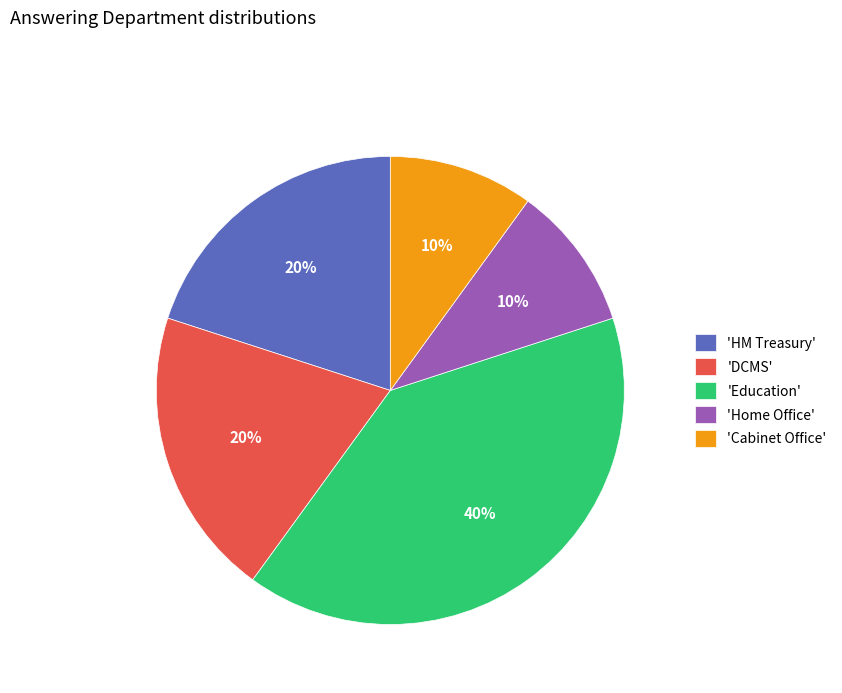

Which has a higher value, 'HM Treasury' or 'Education'?

'Education'